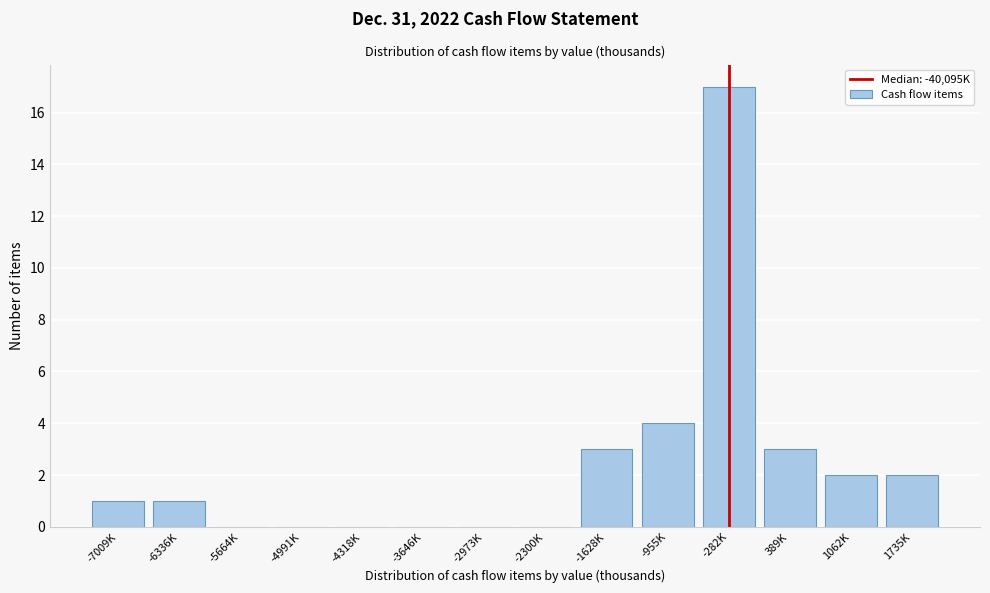

Reading left to right, list all the values displayed in this chart.

-7009K=1	-6336K=1	-5664K=0	-4991K=0	-4318K=0	-3646K=0	-2973K=0	-2300K=0	-1628K=3	-955K=4	-282K=17	389K=3	1062K=2	1735K=2